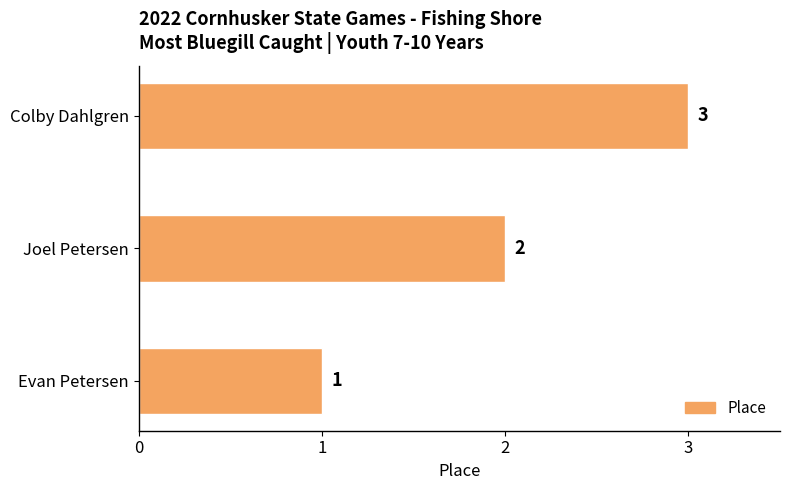

What is the sum of all values?

6